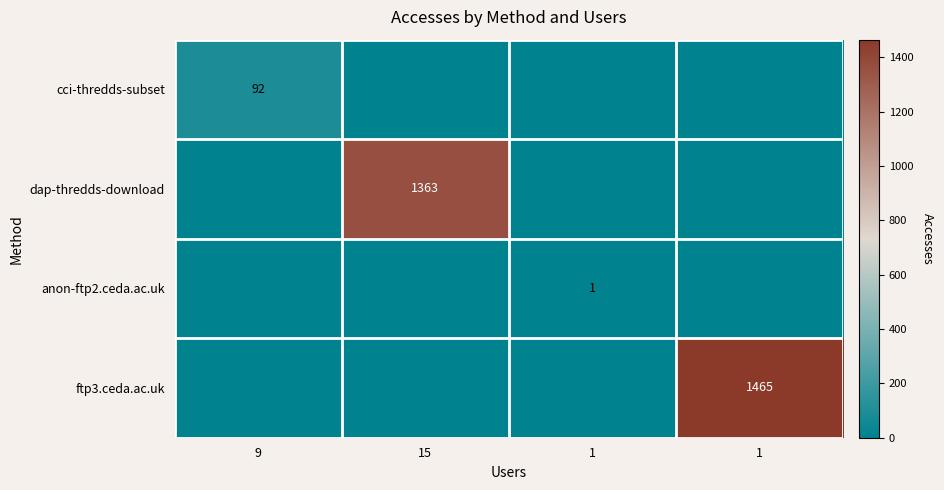

At how many categories does at least one series exceed 983?

2